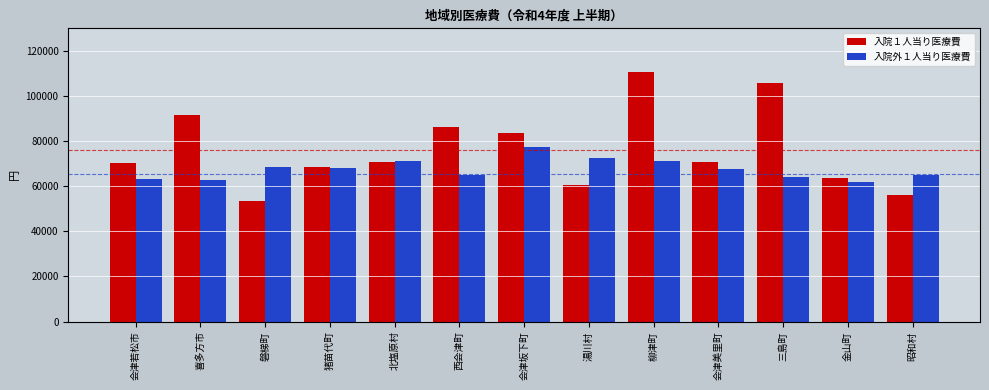

What are all the series names shown in the legend?

入院１人当り医療費, 入院外１人当り医療費